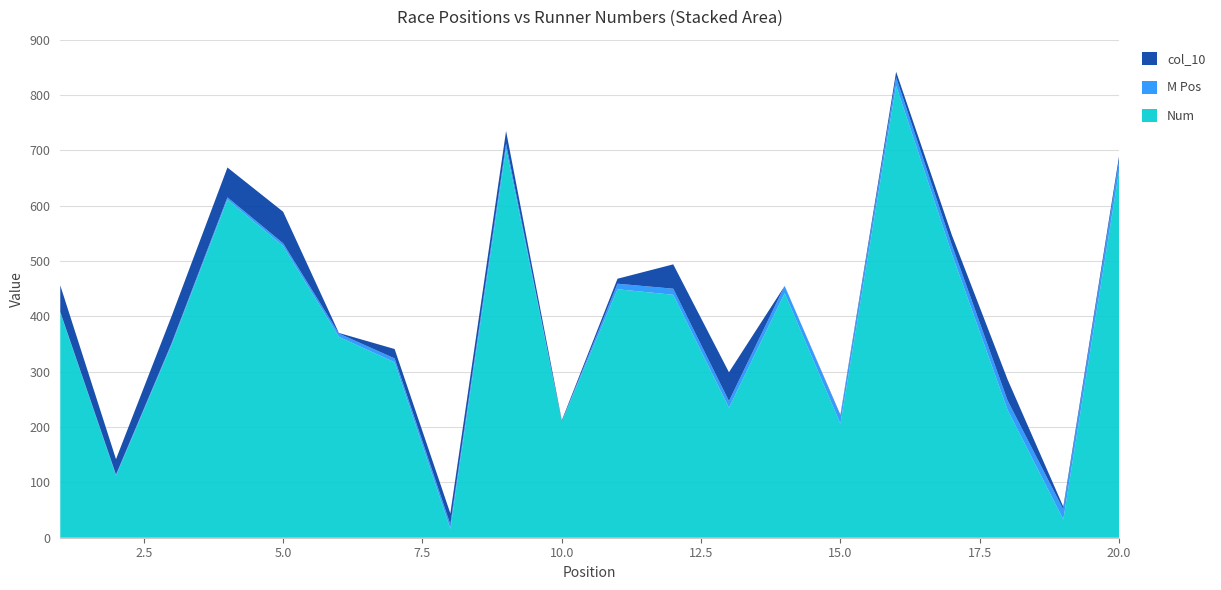

Reading right to left, list all the values displayed in this chart.

Num: 662	33	231	513	817	206	442	235	439	449	210	703	16	317	363	527	611	349	112	407
M Pos: 19	18	17	16	15	14	13	12	11	10	0	9	8	7	6	5	4	3	2	1
col_10: 8	5	38	18	10	2	0	52	44	9	2	23	20	17	1	57	54	49	28	48